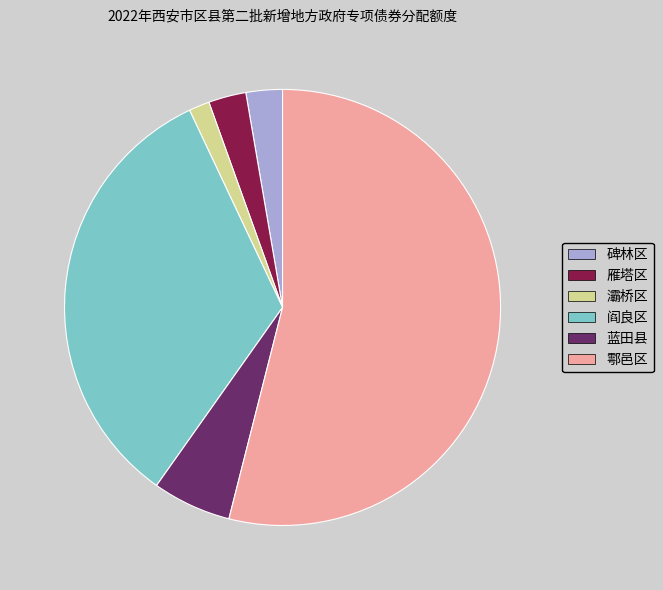

Which category has the smallest portion of the pie?

灞桥区